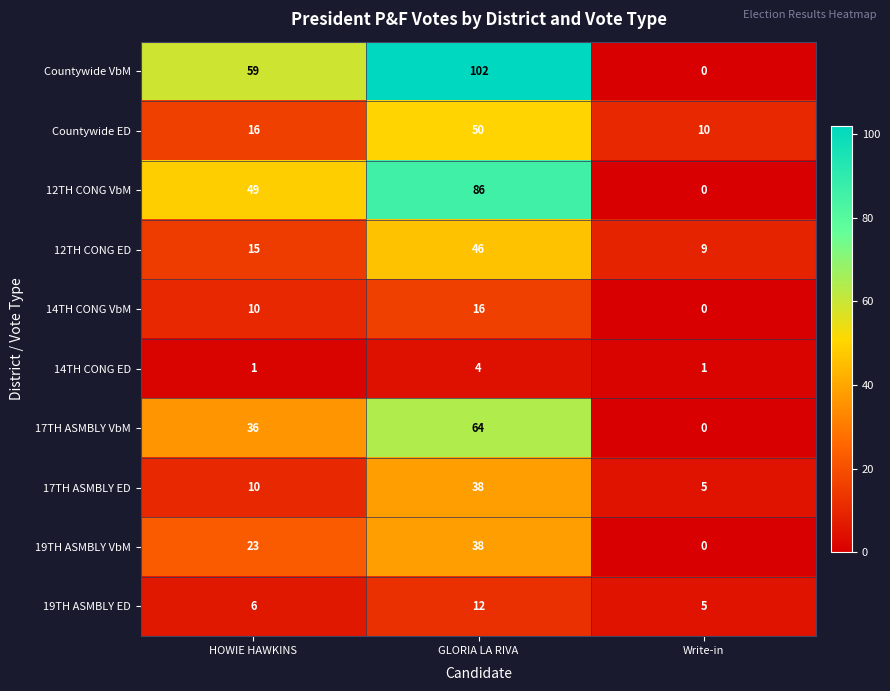

Reading left to right, extract all data points from this chart.

Countywide VbM: 59	102	0
Countywide ED: 16	50	10
12TH CONG VbM: 49	86	0
12TH CONG ED: 15	46	9
14TH CONG VbM: 10	16	0
14TH CONG ED: 1	4	1
17TH ASMBLY VbM: 36	64	0
17TH ASMBLY ED: 10	38	5
19TH ASMBLY VbM: 23	38	0
19TH ASMBLY ED: 6	12	5